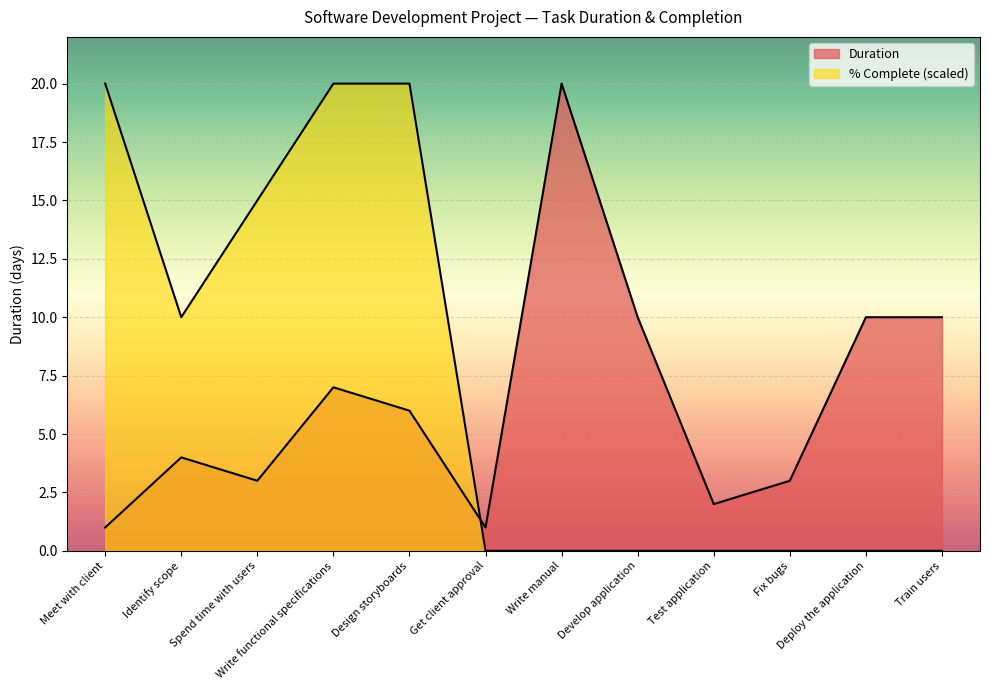

What is the total value across all series at Train users?

10